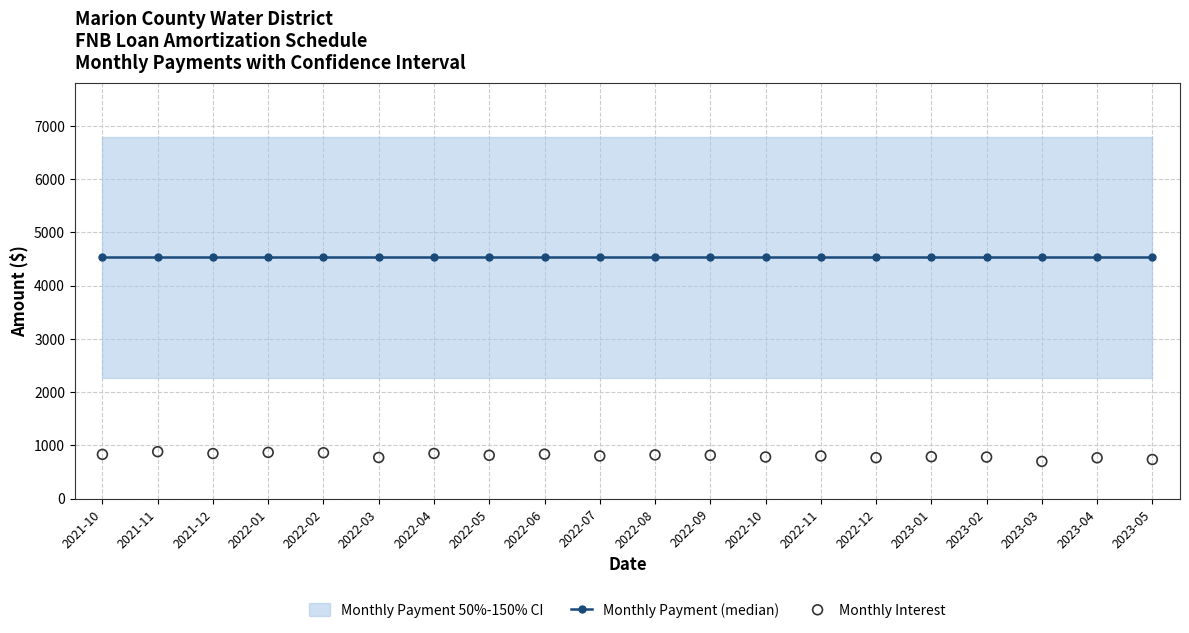

Is the value of Monthly Interest at 2022-10 greater than the value of Monthly Payment (median) at 2023-04?

No